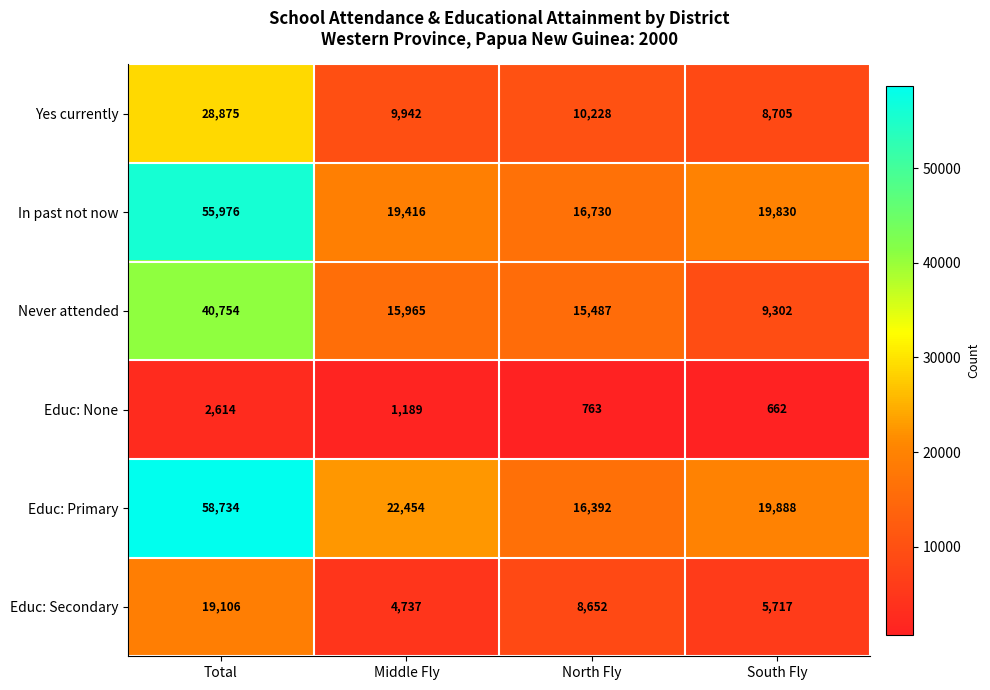

Which series has the largest total across all categories?

Educ: Primary